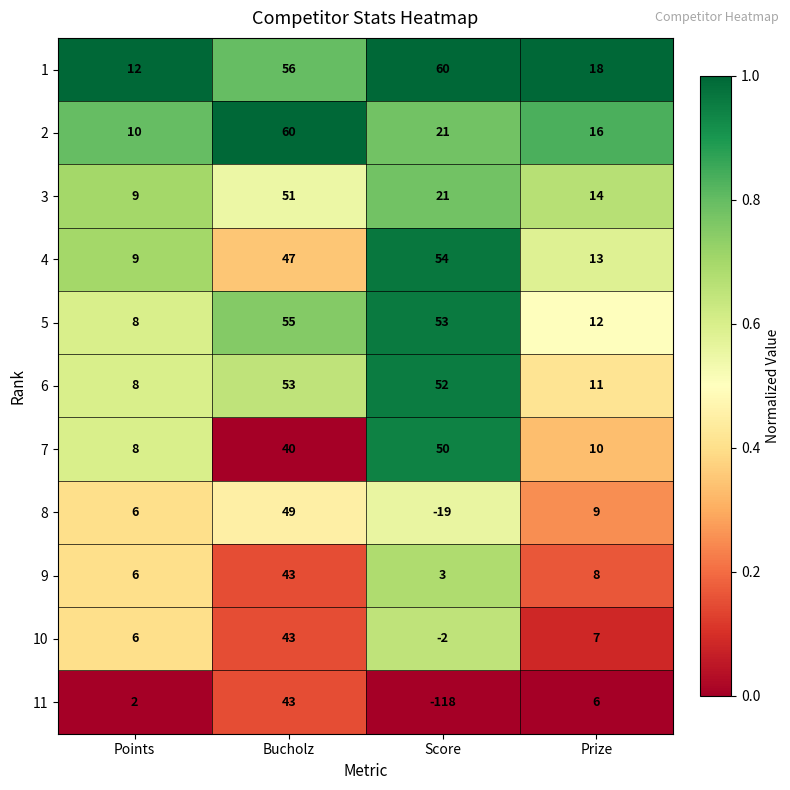

Rank the series at Prize from lowest to highest value.

11, 10, 9, 8, 7, 6, 5, 4, 3, 2, 1